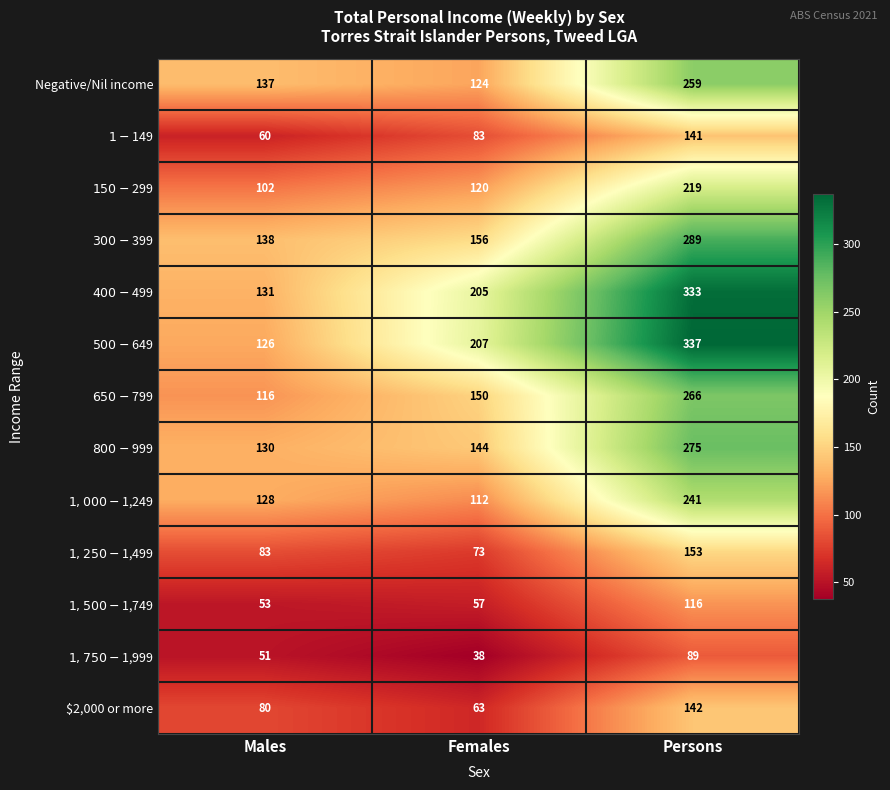

Which label corresponds to the largest value in the chart?

Persons